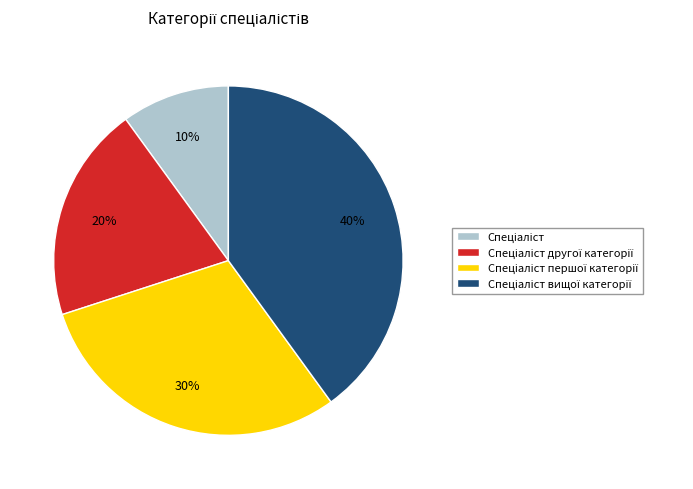

Is there a majority slice in this chart?

No